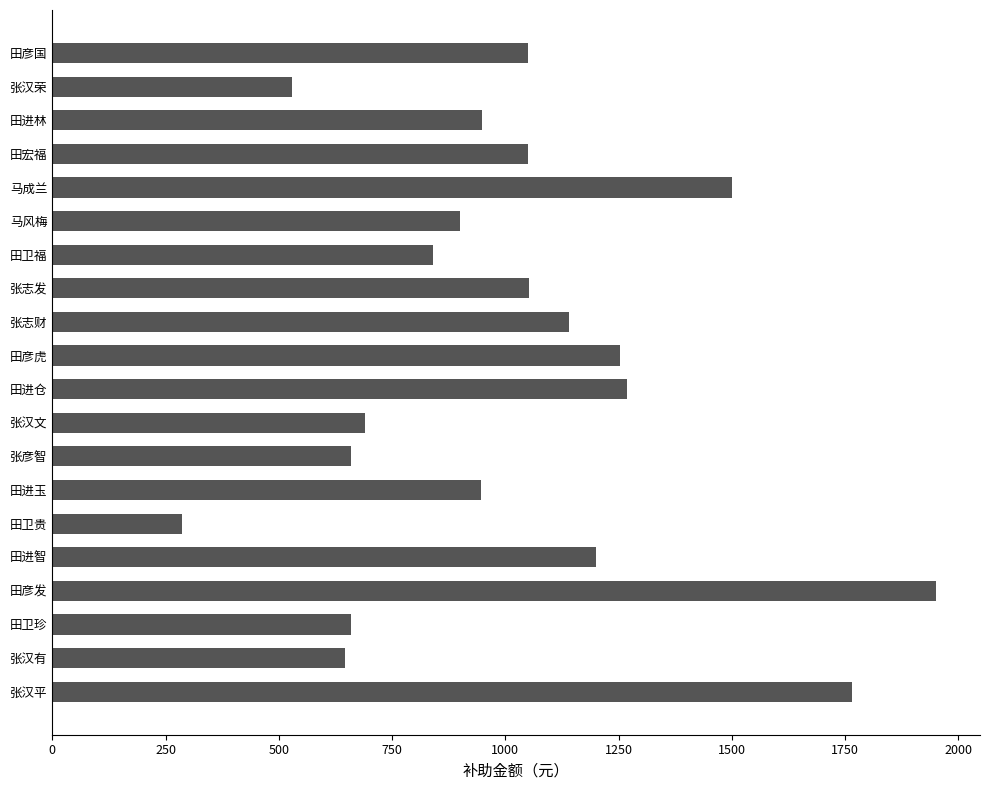

Which has a higher value, 张汉有 or 田宏福?

田宏福